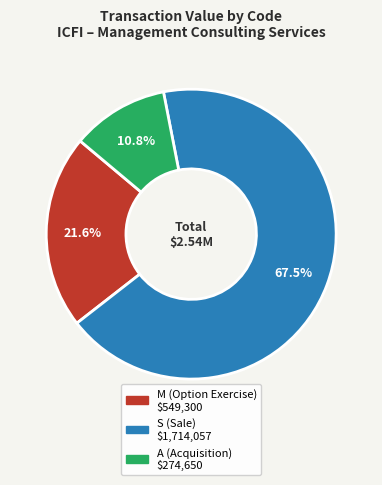

How many segments does this pie chart have?

3